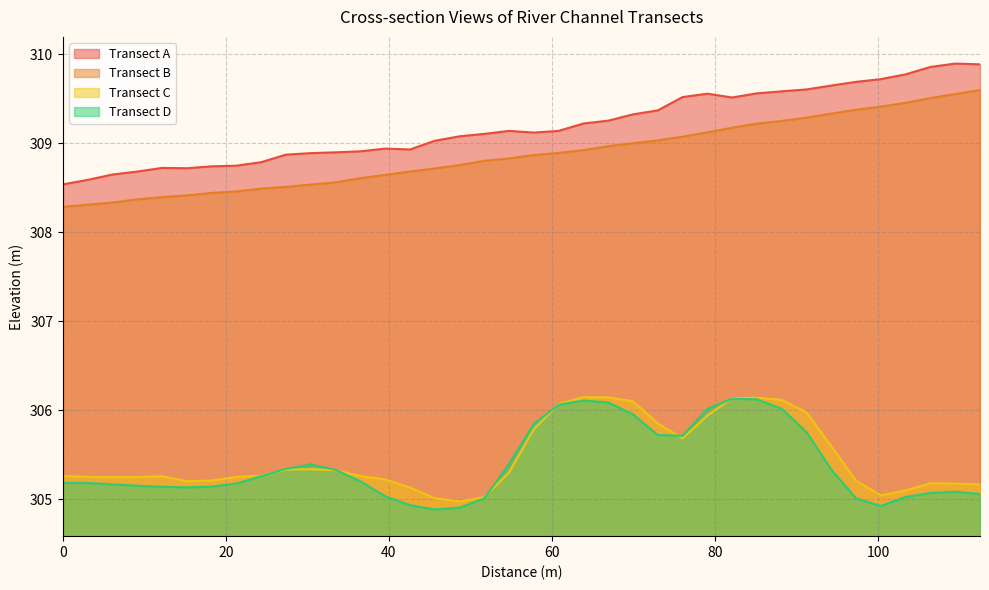

Which series has the largest total across all categories?

Transect A